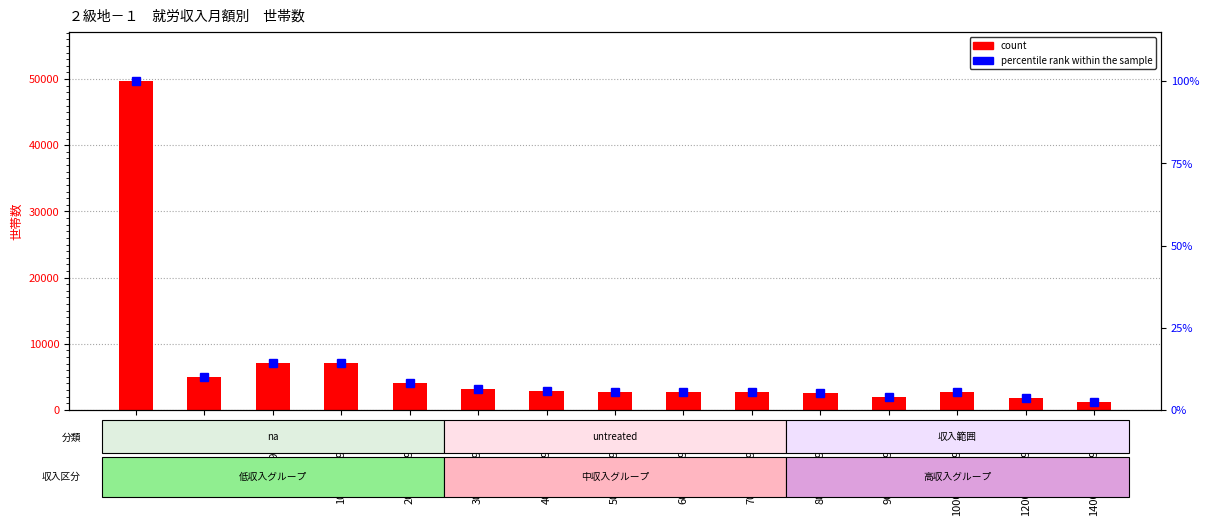

What position from the right is 90000～99999円?

4